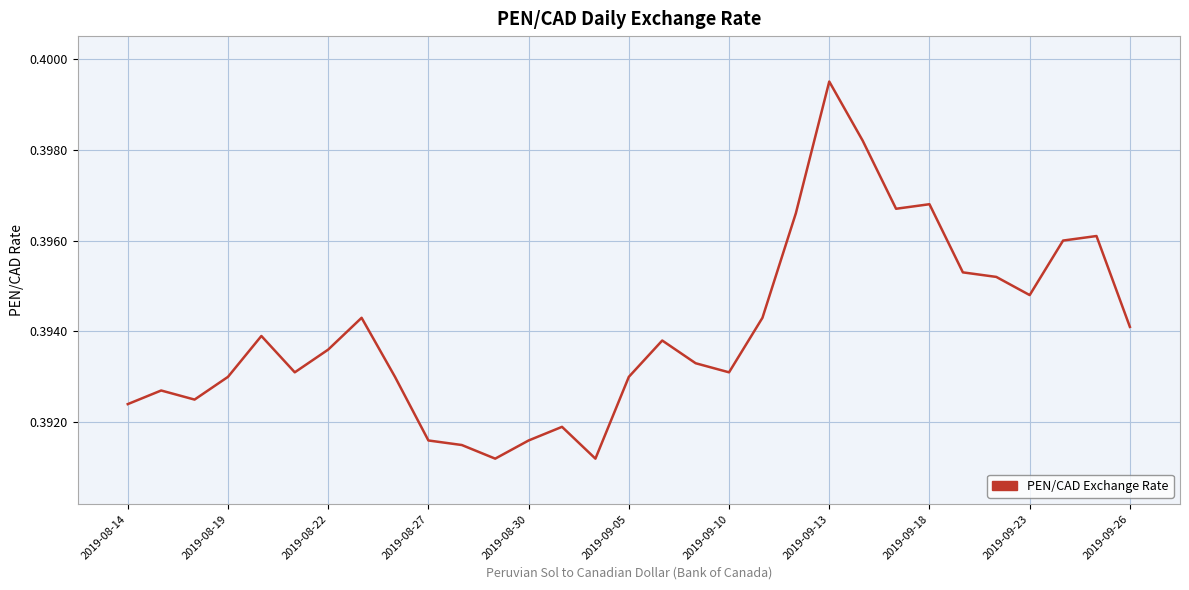

Is this an area chart (filled region under the line)?

No